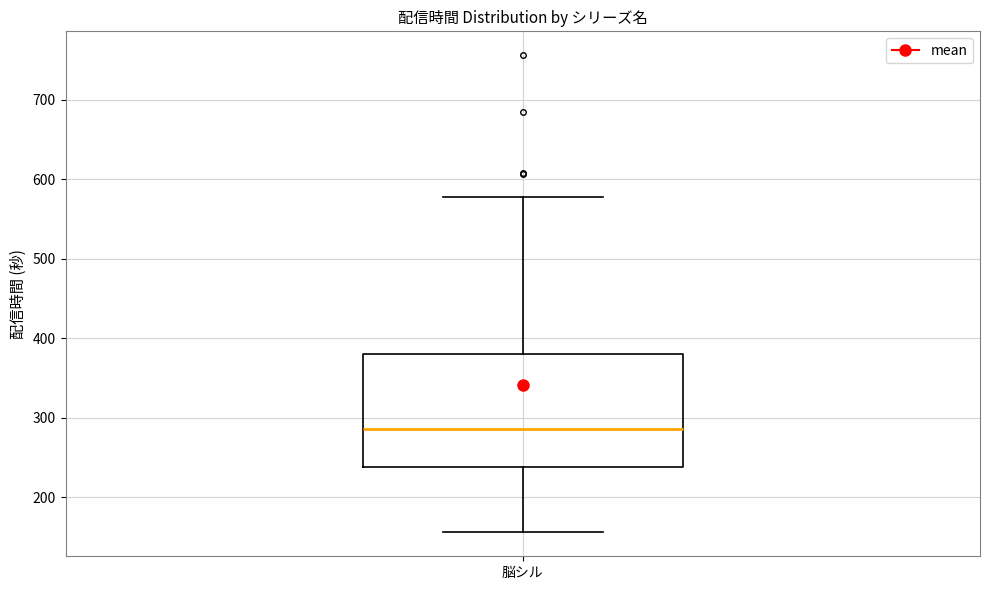

Transcribe this box plot: give where the median line is, the range the box spans, and where the two whiskers end, as read against the y-axis. The values are not printed on the chart, so give them approximately, as read against the axis.

median 290, box 240 to 380, whiskers 160 to 580